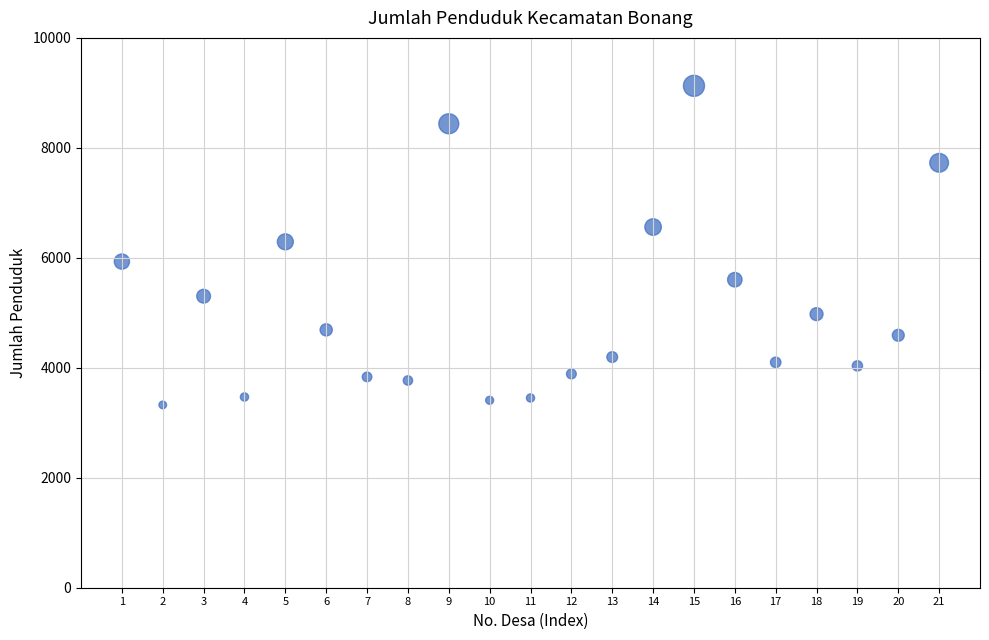

What is the range of X values (max minus min)?

20